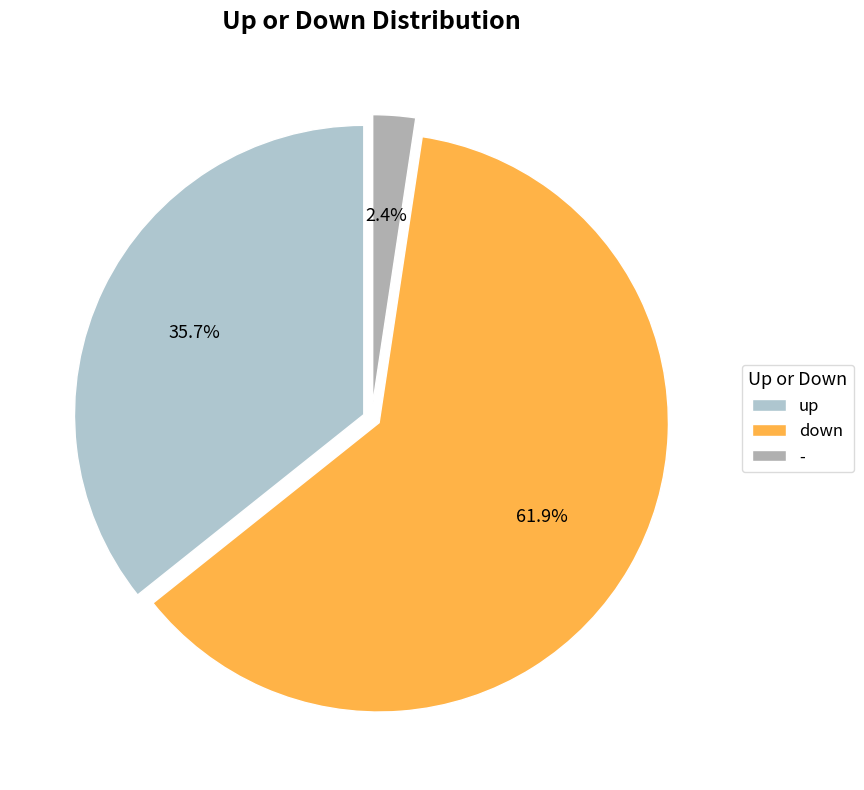

To the nearest percent, what is the average slice percentage?

33%